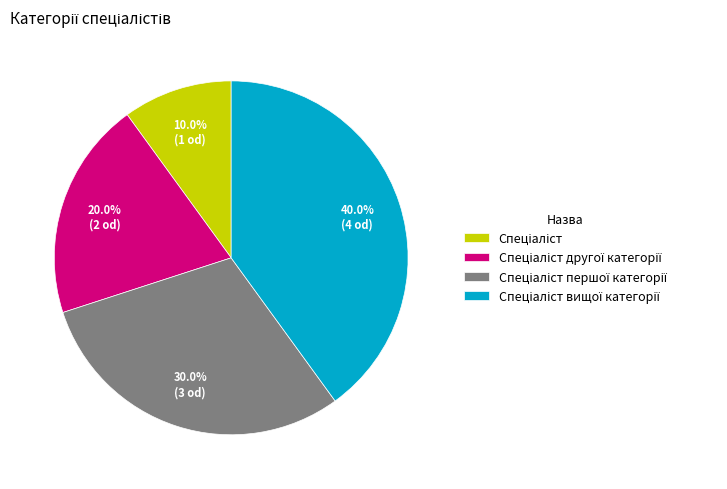

To the nearest percent, what is the average slice percentage?

25%